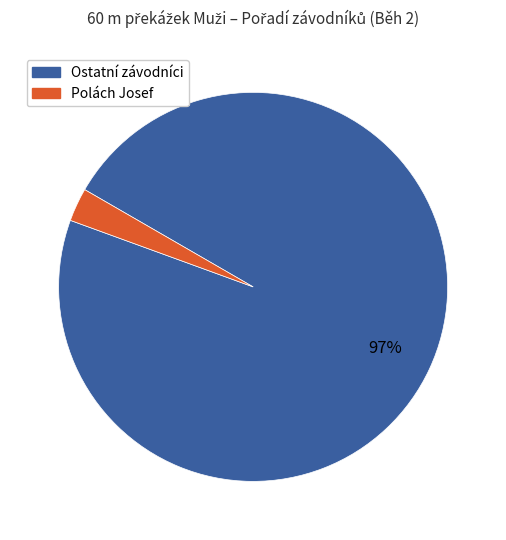

Does any single category account for the majority?

Yes